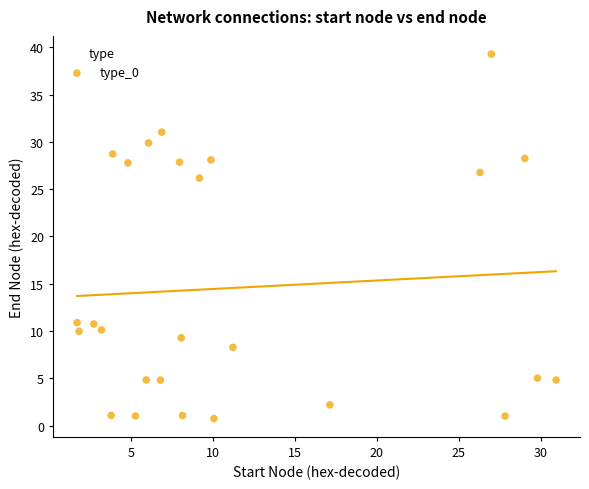

What Y value in the scatter plot is closest to 20?

26.2